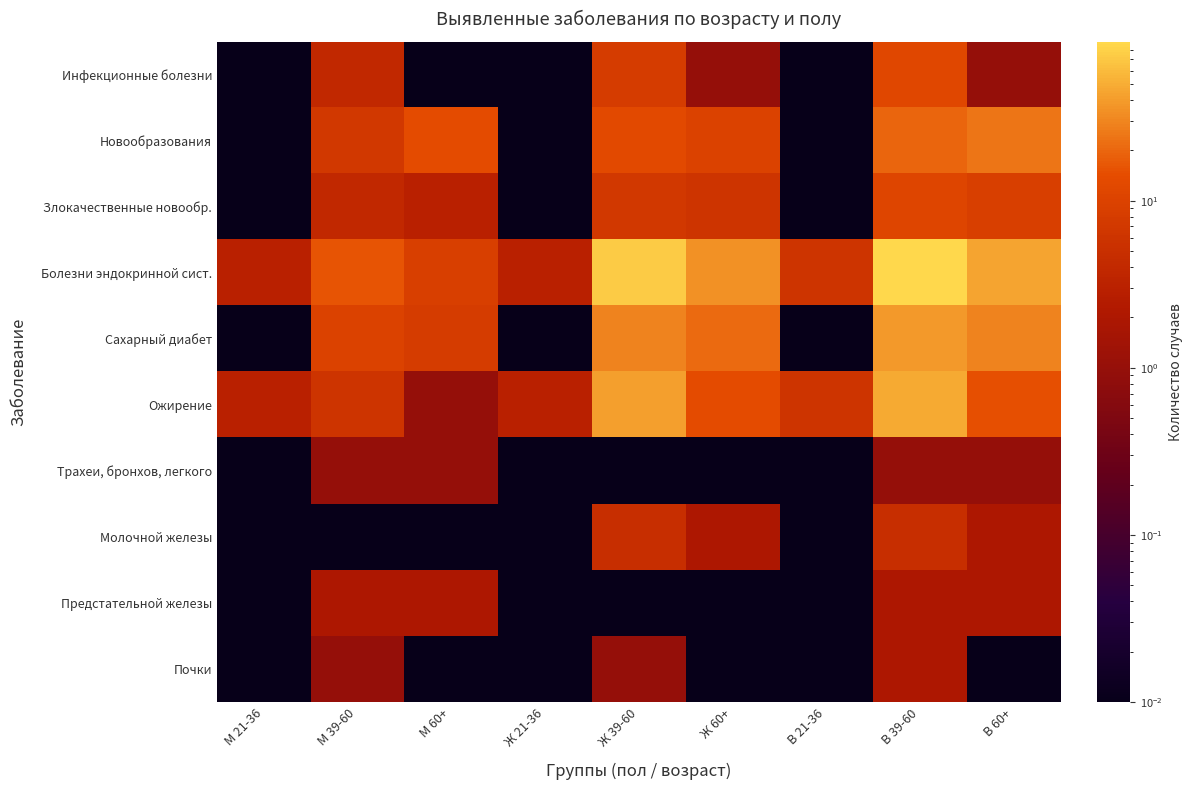

Rank the series by their maximum value, from lowest to highest.

Трахеи, бронхов, легкого, Предстательной железы, Почки, Молочной железы, Злокачественные новообр., Инфекционные болезни, Новообразования, Сахарный диабет, Ожирение, Болезни эндокринной сист.